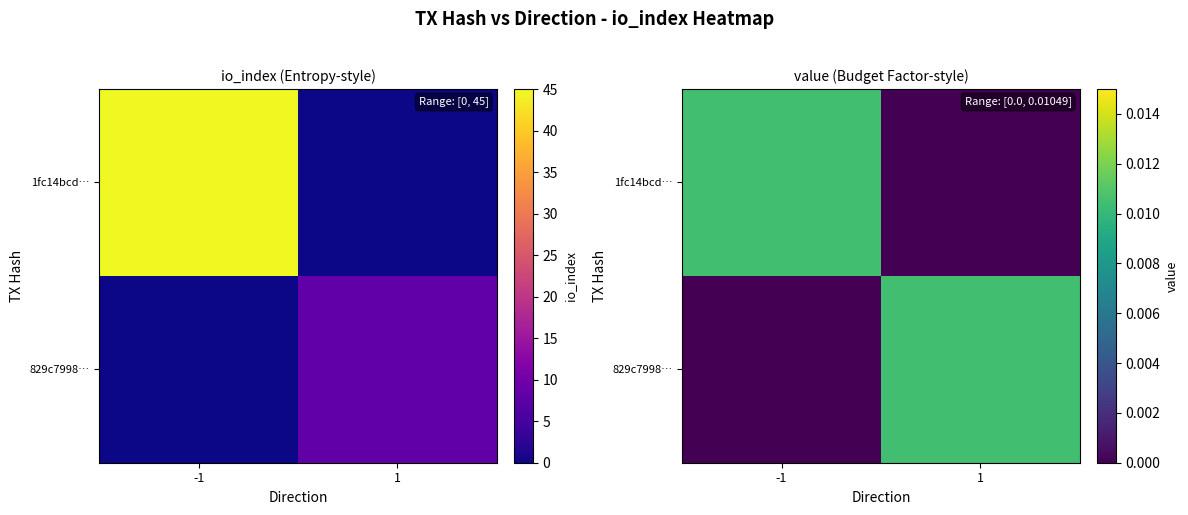

Is it true that 1fc14bcd… equals 0.0 at -1?

False